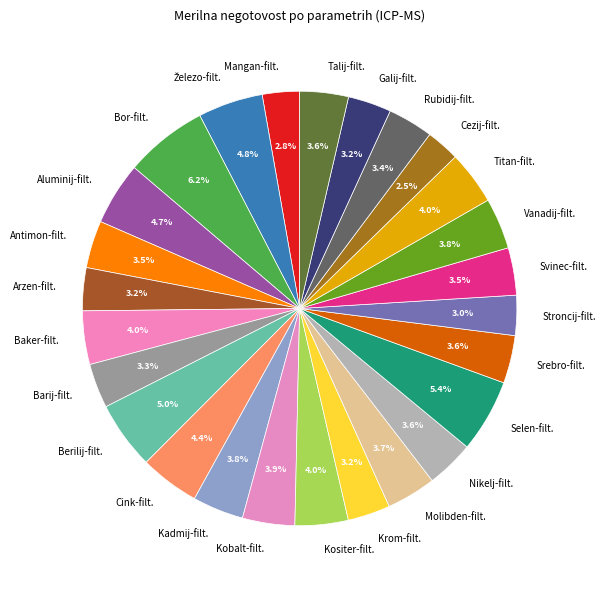

Combined, what portion of the pie is Kadmij-filt. and Svinec-filt.?

7.3%